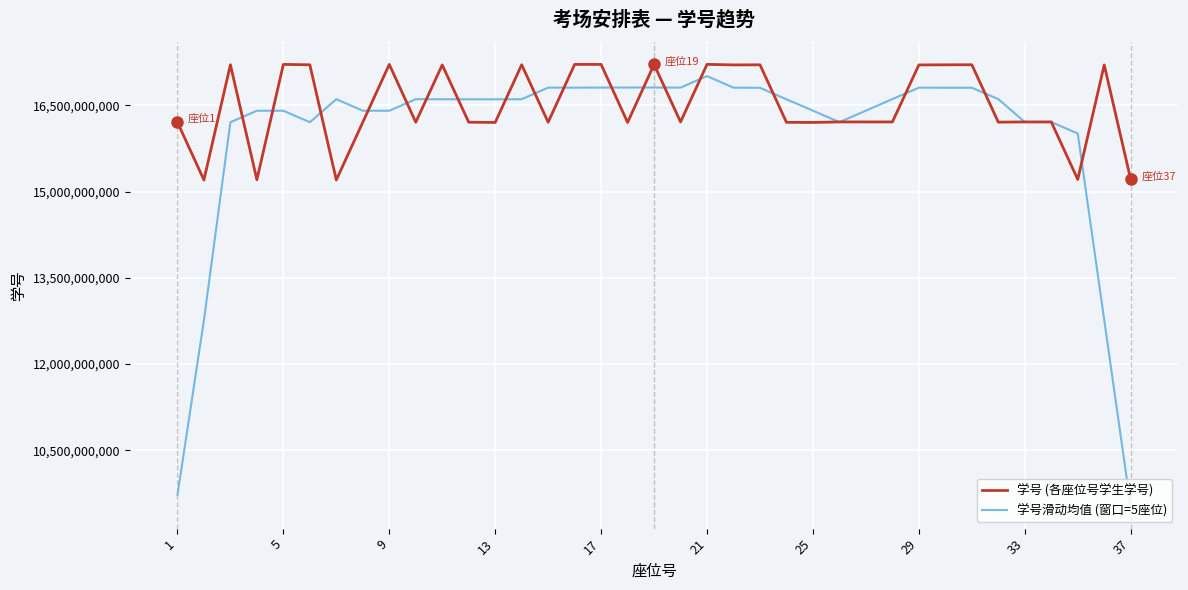

List the series in order of their overall mean, lowest first.

学号滑动均值 (窗口=5座位), 学号 (各座位号学生学号)